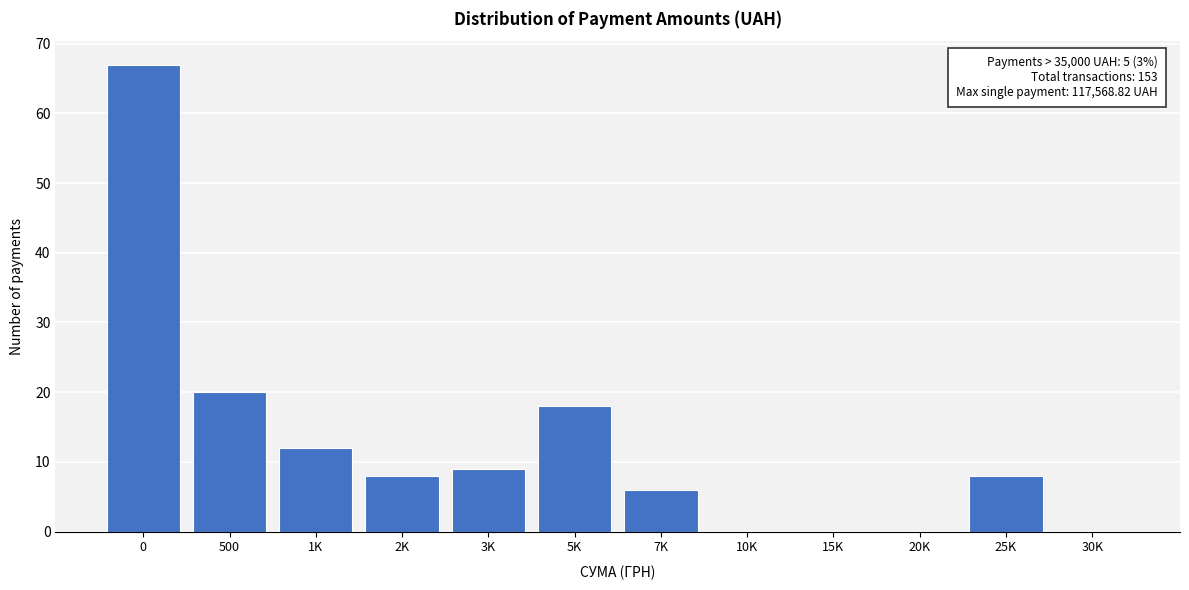

Reading left to right, what are all the values shown in this chart?

0=67	500=20	1K=12	2K=8	3K=9	5K=18	7K=6	10K=0	15K=0	20K=0	25K=8	30K=0